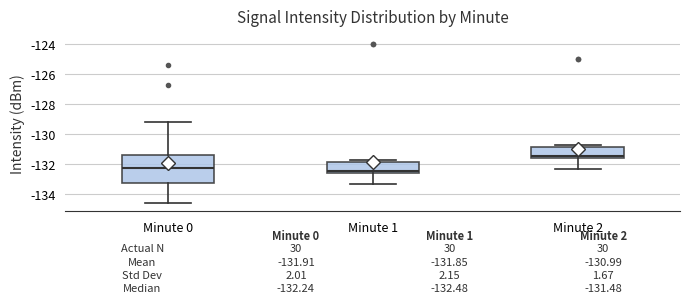

Which box has the lowest median line?

Minute 1